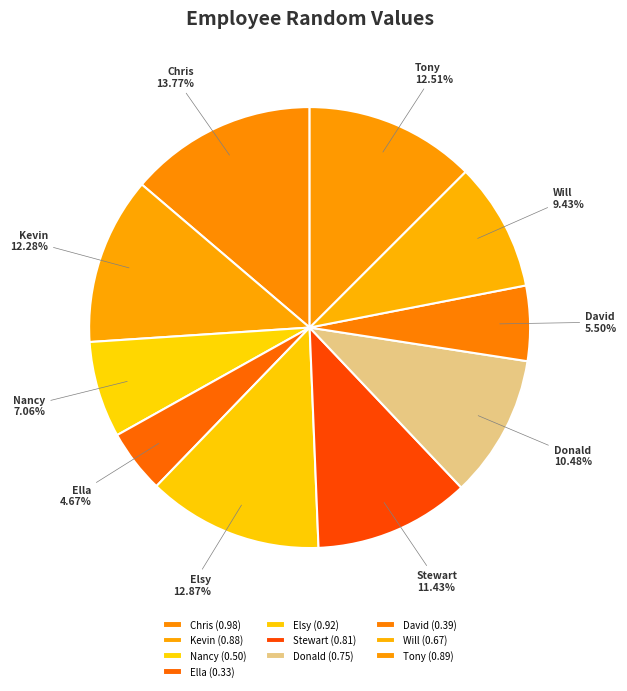

How many segments does this pie chart have?

10